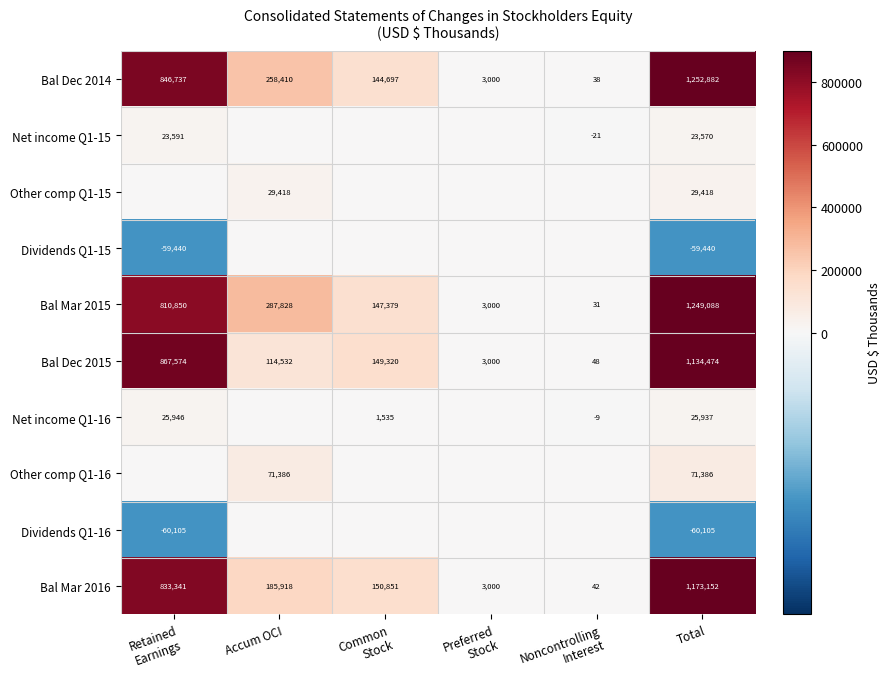

What is the difference between the maximum and second lowest values in the Bal Mar 2016 series?

1170152